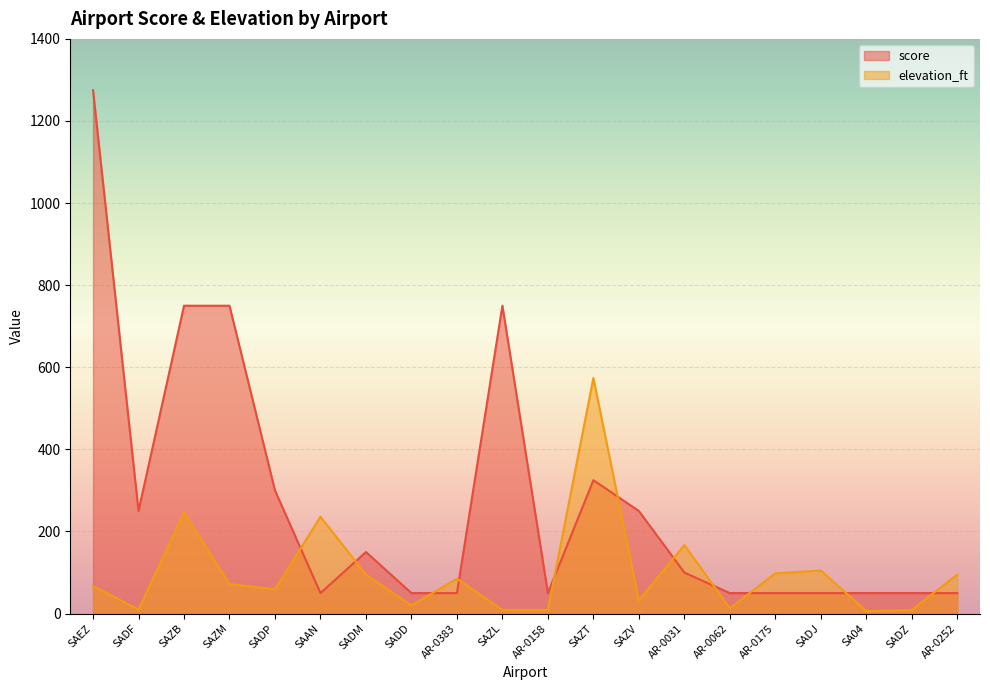

True or false: score has a value of 20 at AR-0252.

False